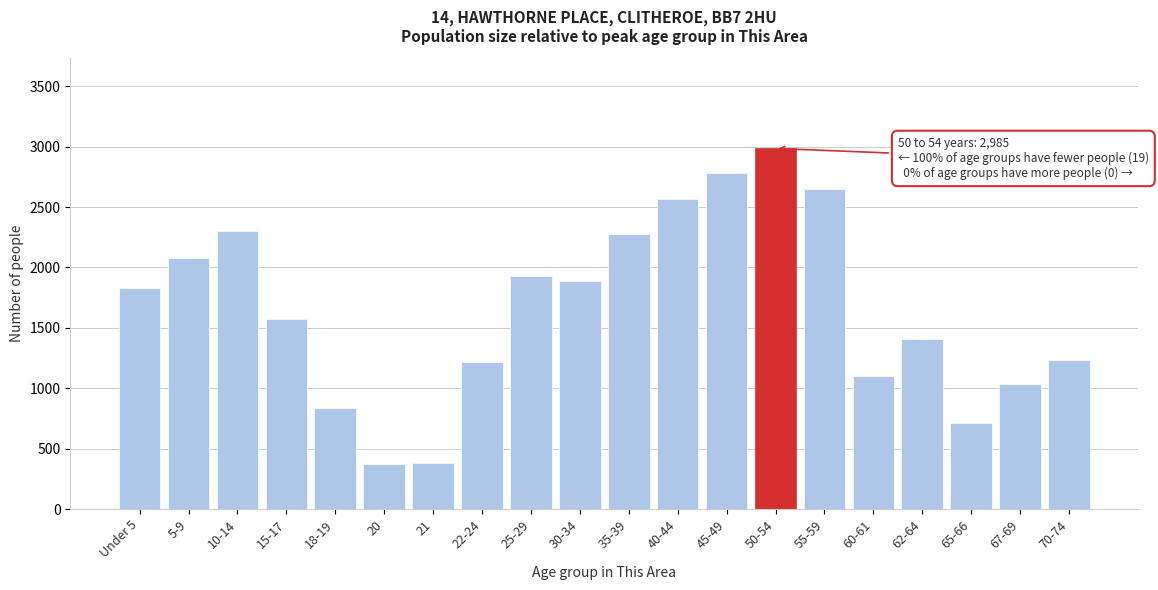

What is the change in value from 40-44 to 45-49?

+214